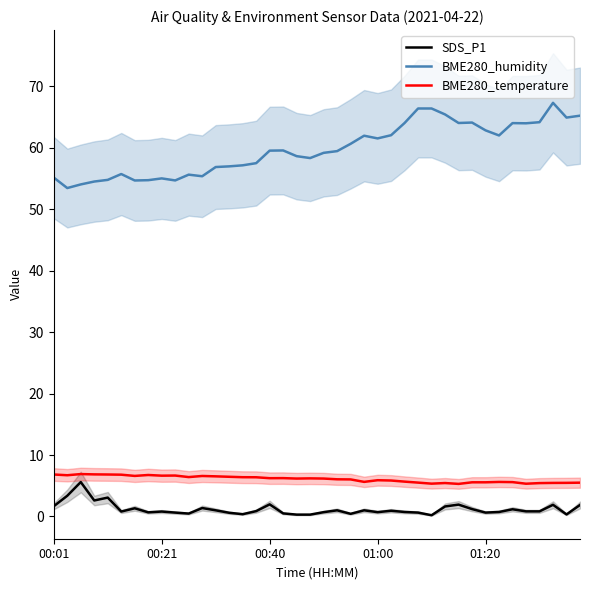

What are all the series names shown in the legend?

SDS_P1, BME280_humidity, BME280_temperature